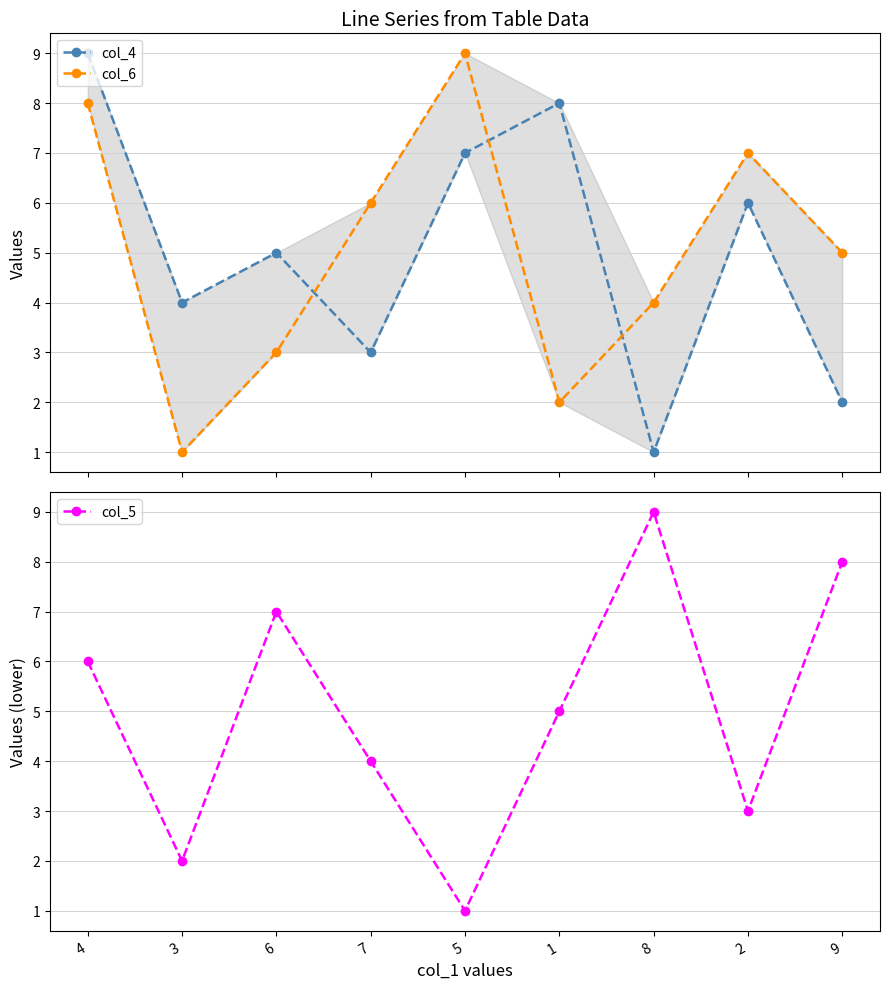

What is the minimum value shown in the chart?

1